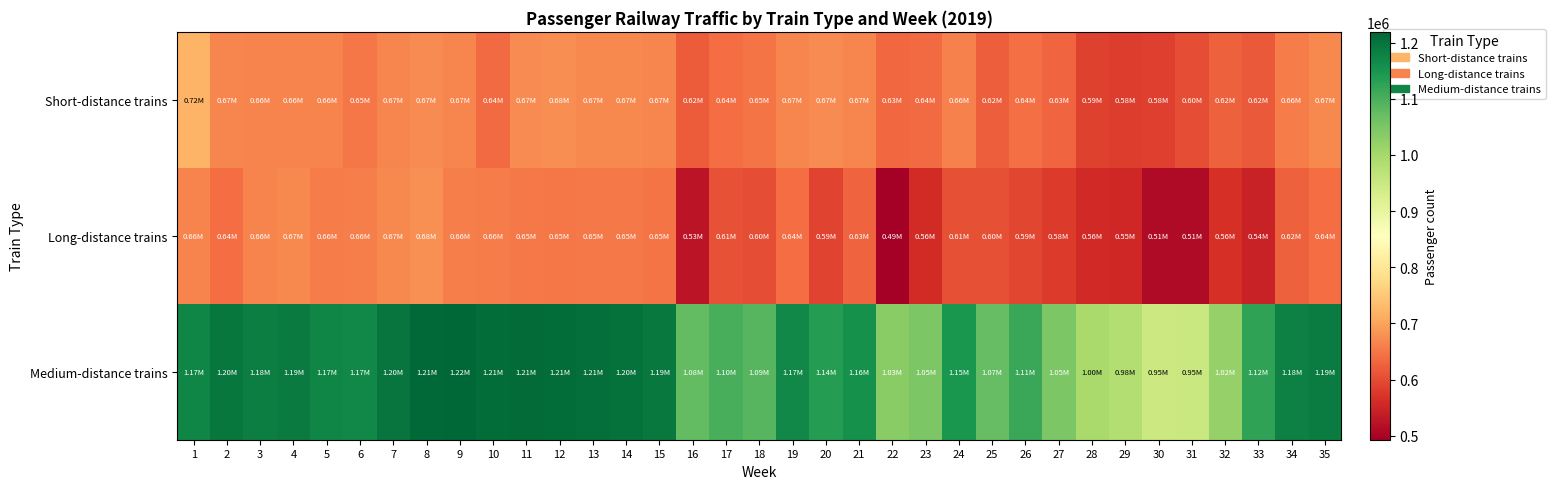

Which series changed the most between 15 and 26?

Medium-distance trains